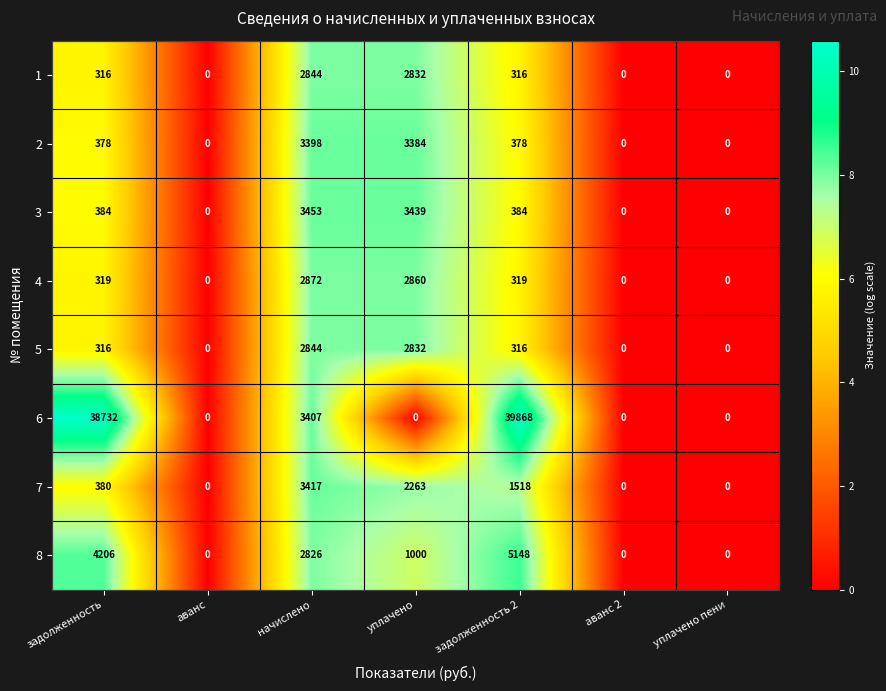

At which label does 4 reach its peak?

начислено